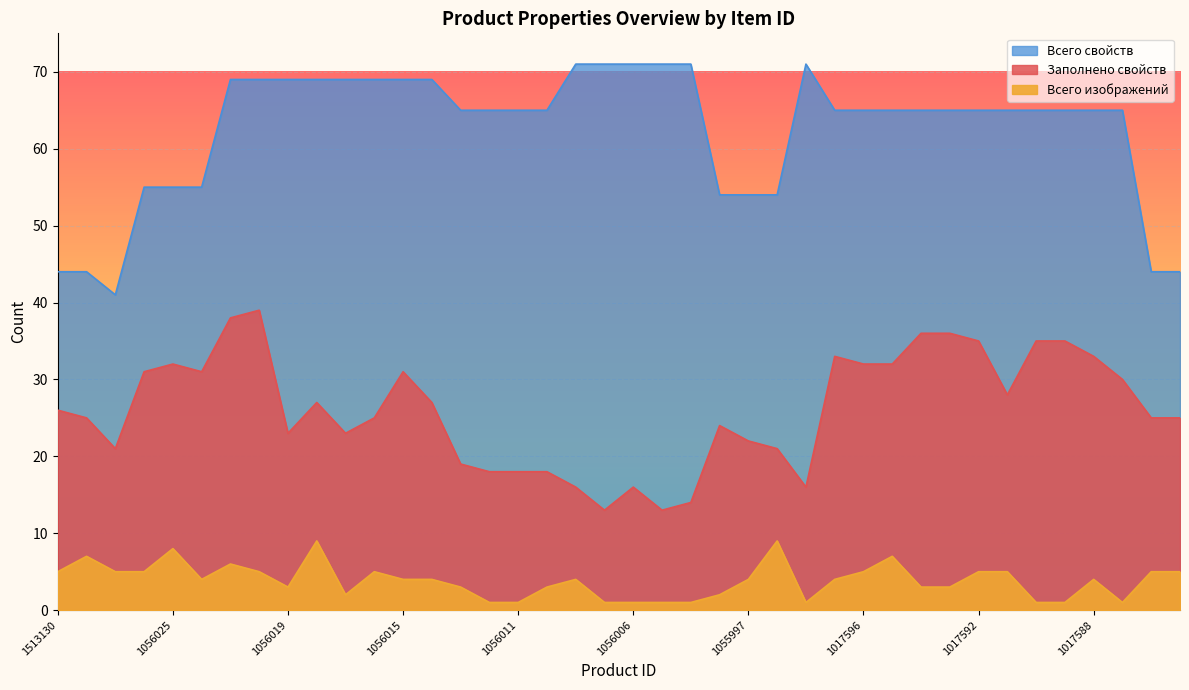

True or false: Заполнено свойств and Всего изображений intersect in this chart.

False